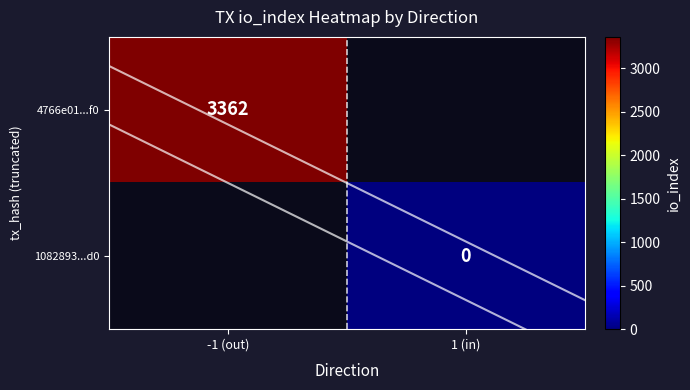

The value of 4766e01...f0 at -1 (out) is 3362. True or false?

True